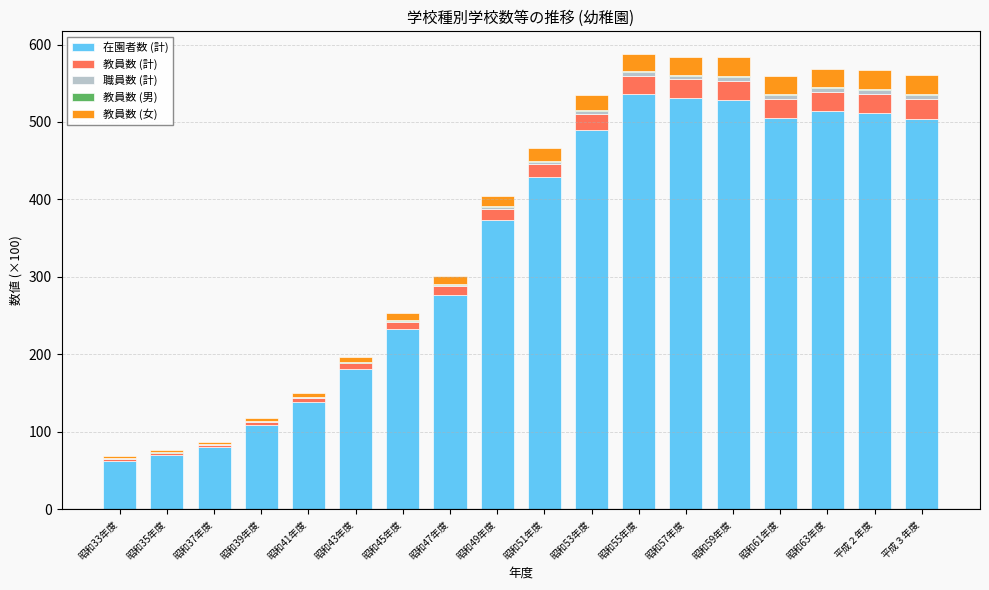

What is the highest value of the 在園者数 (計) series?

536.3